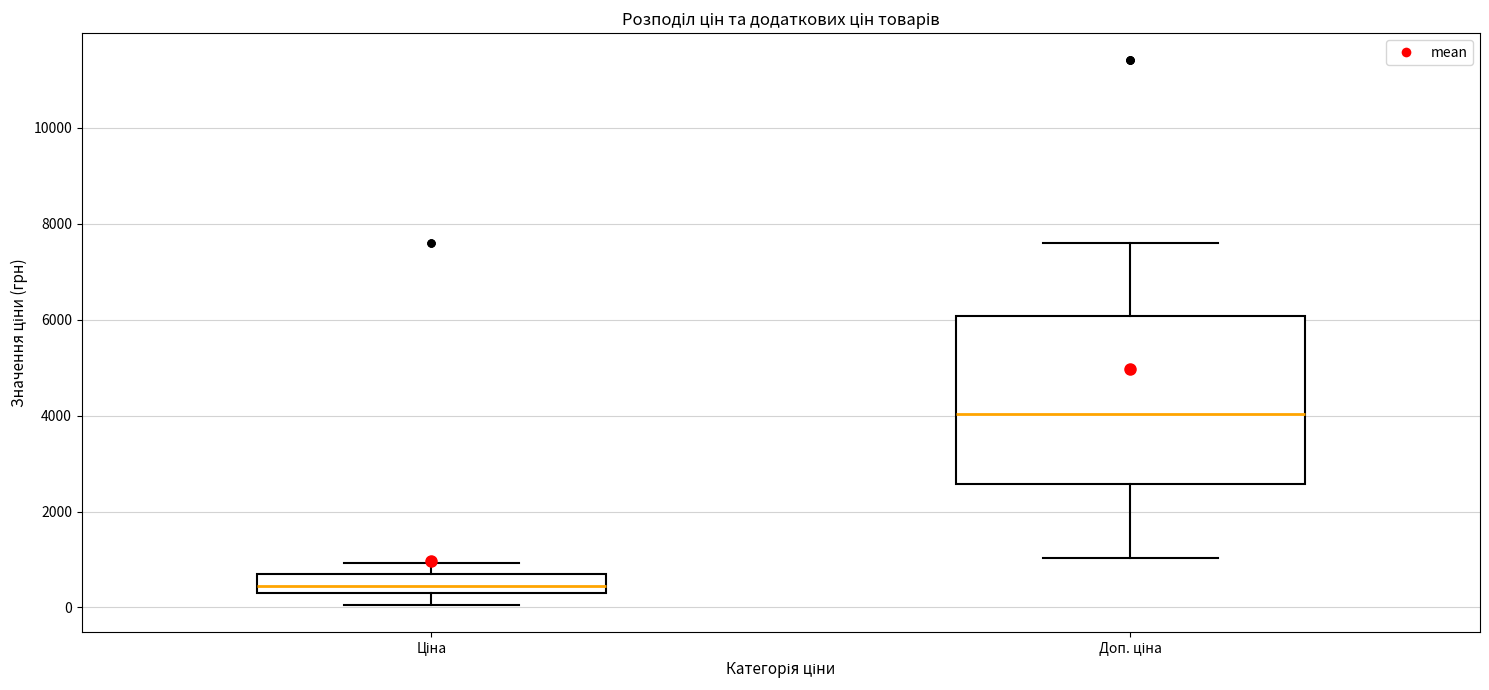

Reading left to right, transcribe this box plot: for each box, give where its median line is, the range the box spans, and where its two whiskers end, as read against the y-axis. The values are not printed on the chart, so give them approximately, as read against the axis.

Ціна: median 400 (inside the box), box 400 to 600, whiskers 0 to 1000
Доп. ціна: median 4000, box 2600 to 6000, whiskers 1000 to 7600